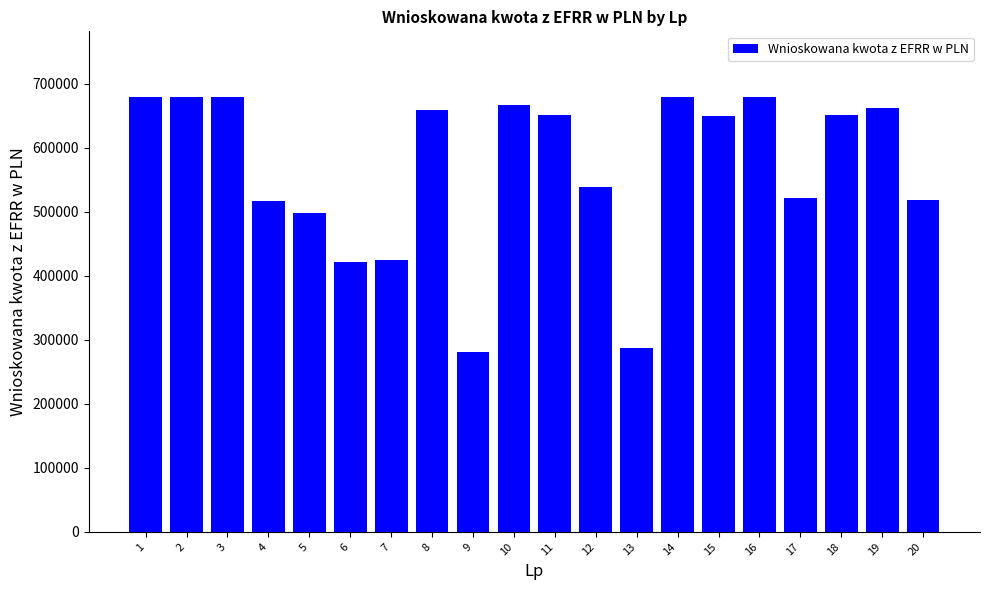

What is the value of the 1st bar from the left?

680000.0